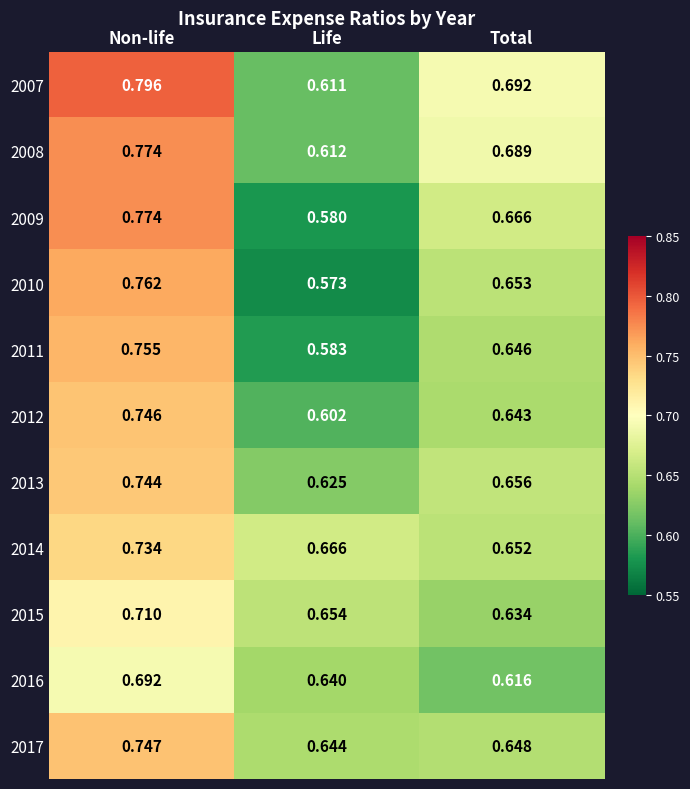

At which label is 2014 closest to 0?

Total